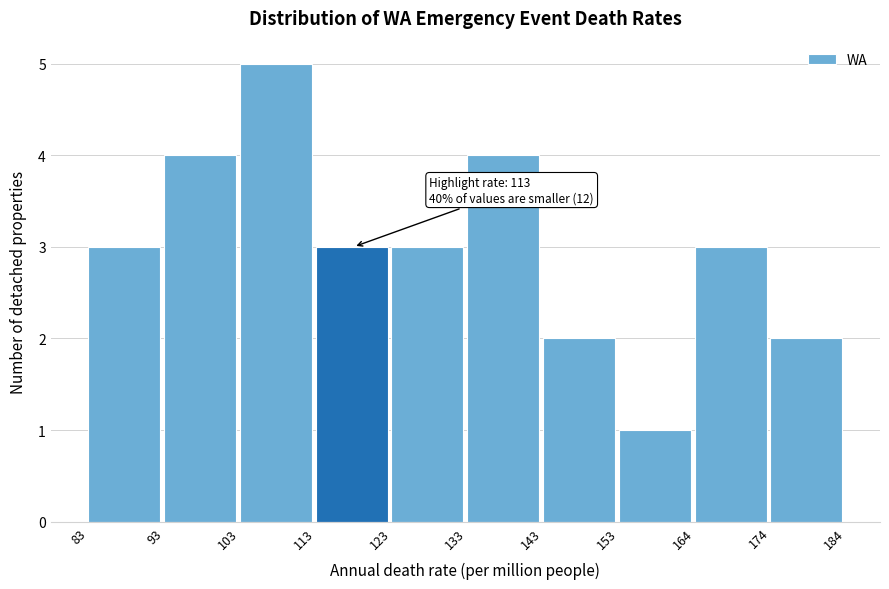

Which range on the x-axis has the tallest bar?

103 to 113